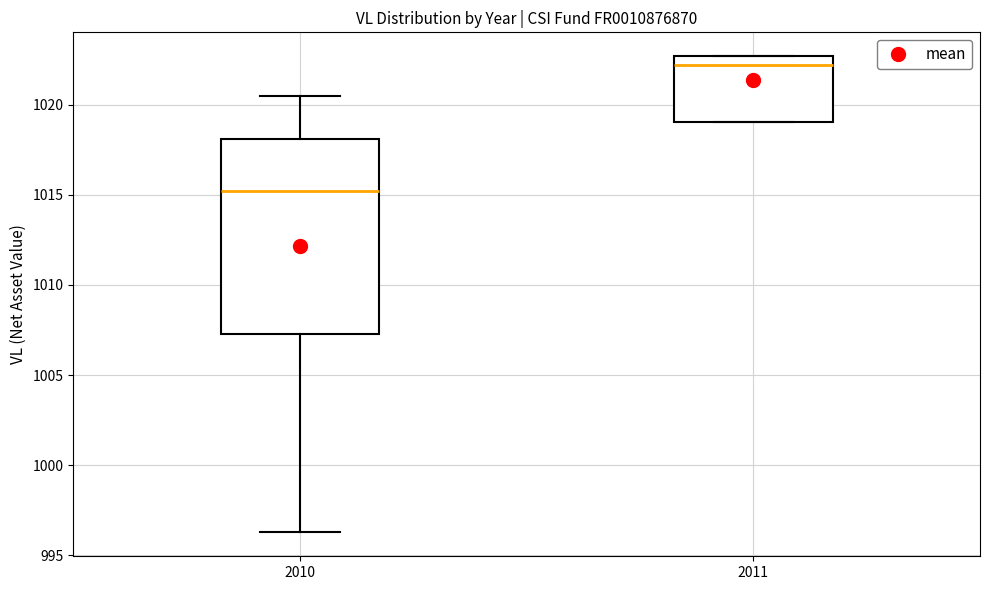

Where does the median line of the box at x = 2011 sit on the y-axis? The values are not printed on the chart, so give them approximately, as read against the axis.

1022.0